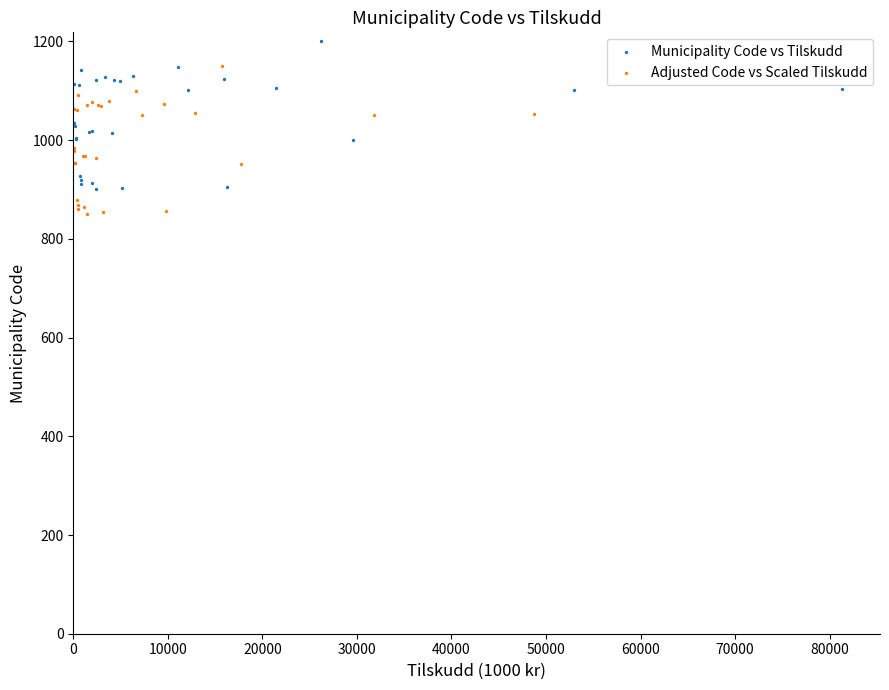

What are all the series names shown in the legend?

Municipality Code vs Tilskudd, Adjusted Code vs Scaled Tilskudd